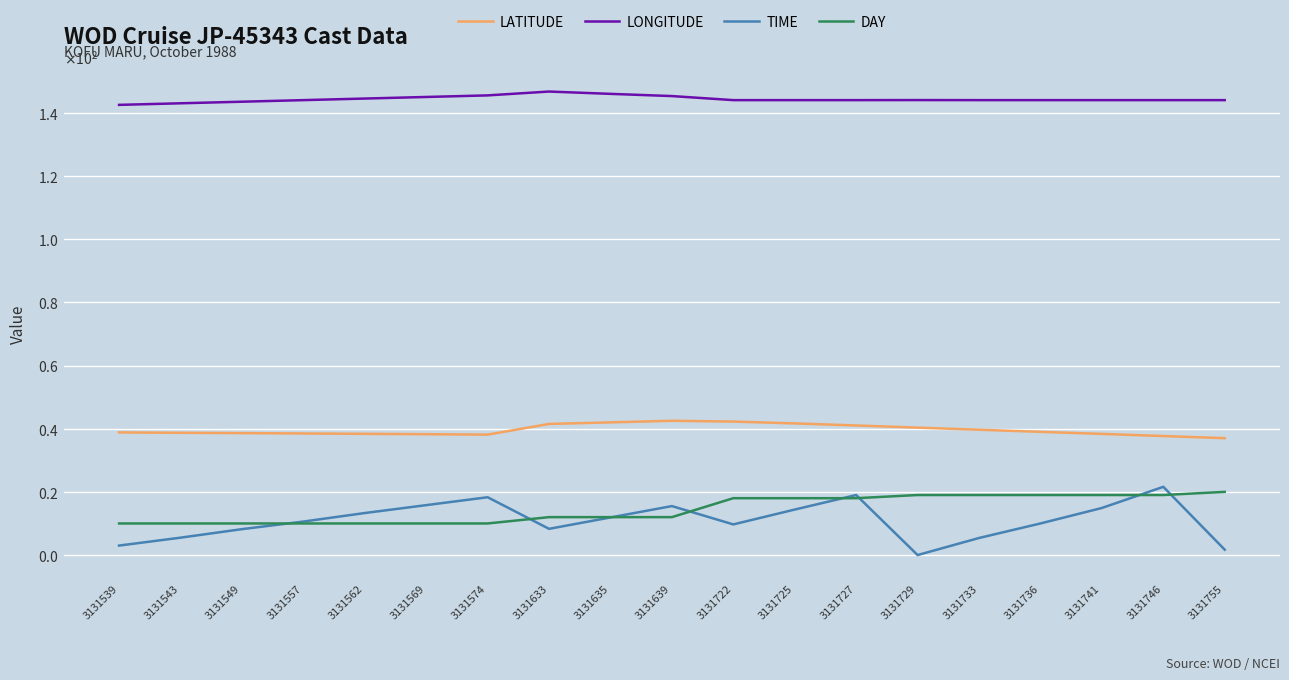

Is the value of LATITUDE at 3131722 greater than the value of DAY at 3131736?

Yes